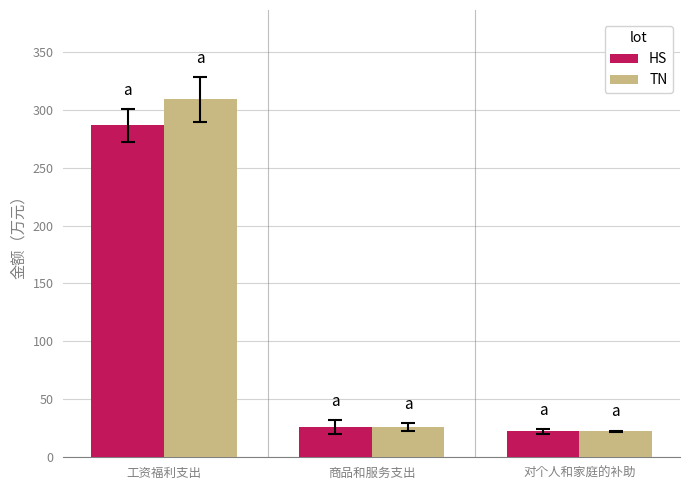

What is the lowest value of the TN series?

22.3